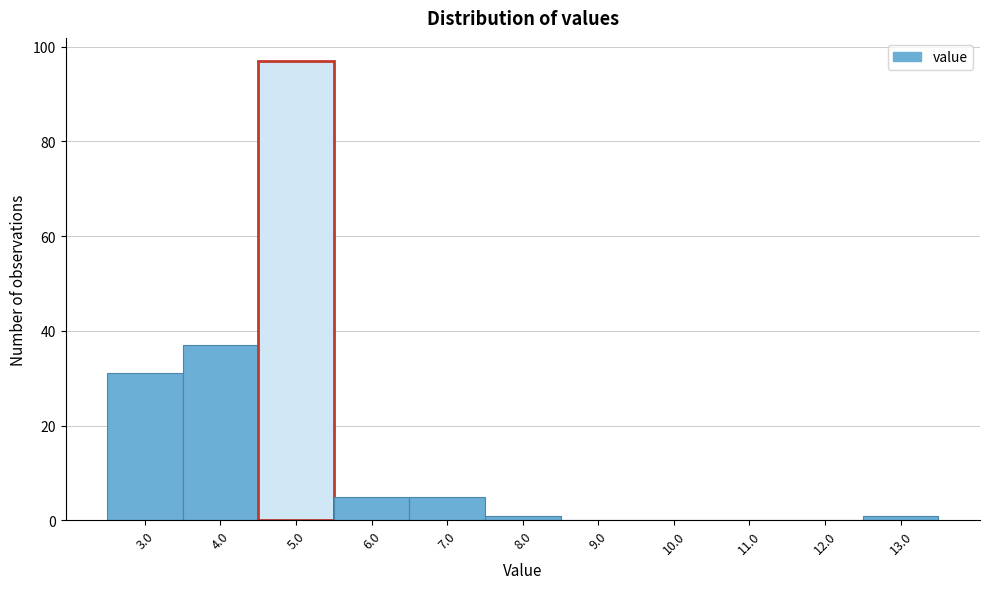

How tall is the bar that spans 4.5 to 5.5 on the x-axis? The values are not printed on the chart, so give them approximately, as read against the axis.

98